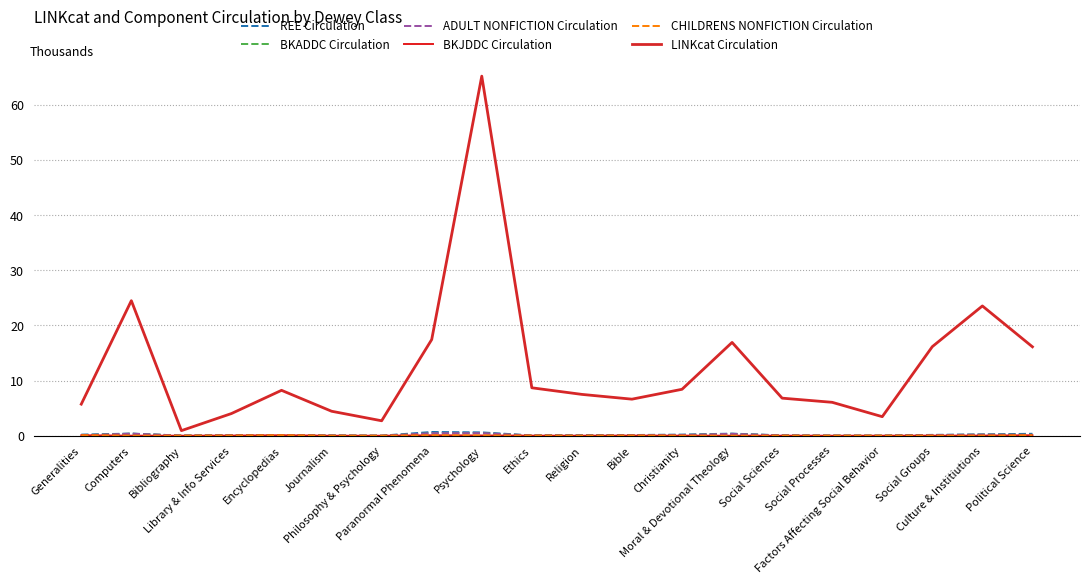

Does the chart have visible grid lines?

Yes